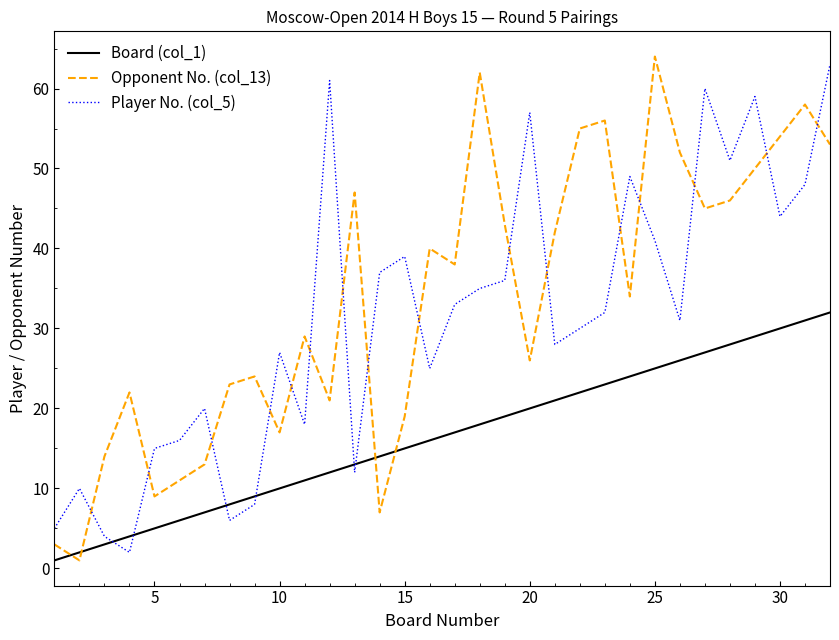

True or false: Player No. (col_5) and Opponent No. (col_13) intersect in this chart.

True